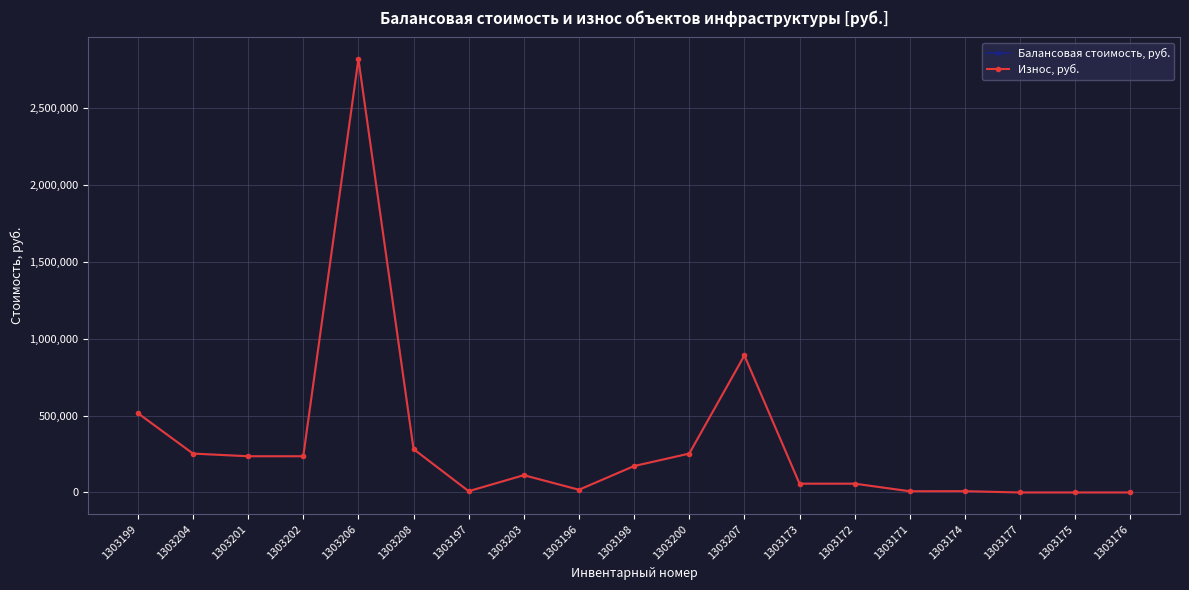

At which category is the sum across all series the highest?

1303206